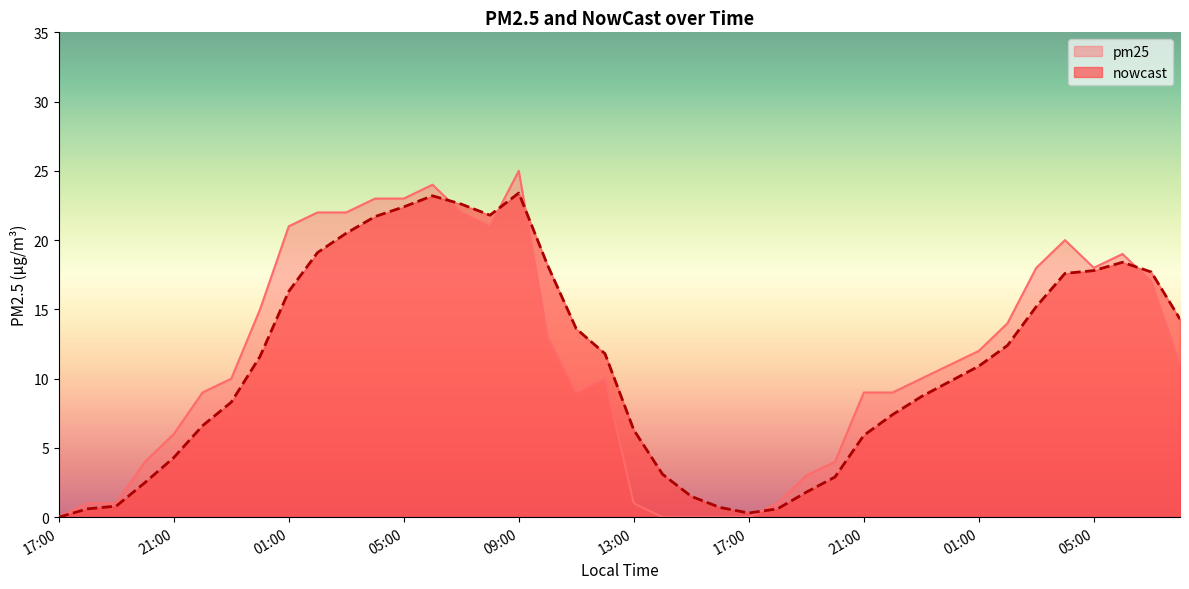

How many times do nowcast and pm25 cross each other?

5